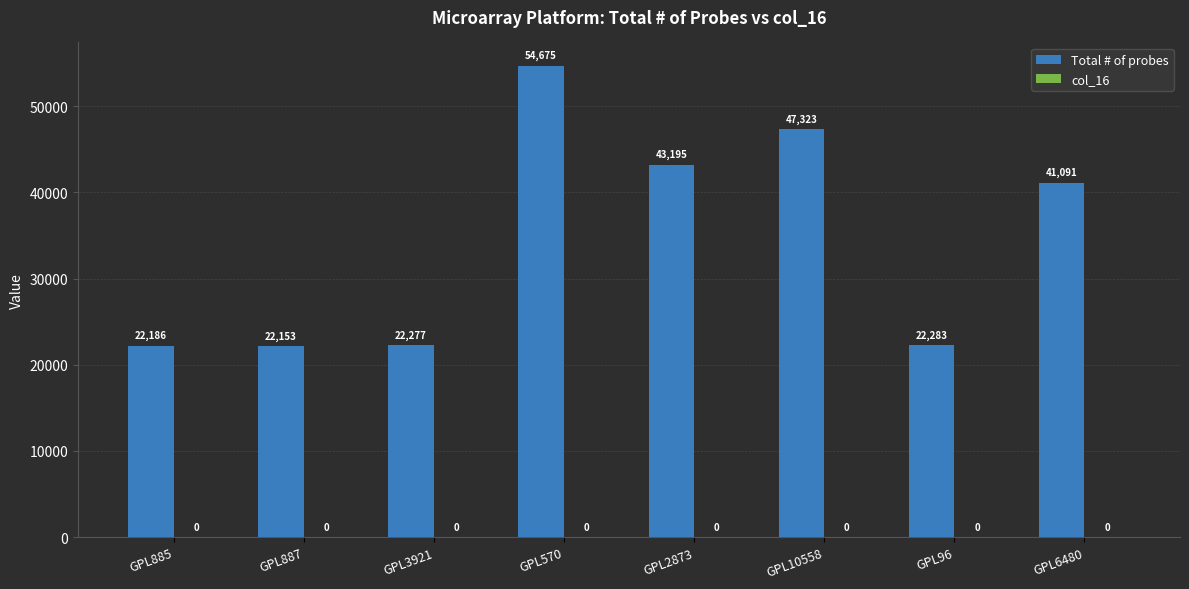

Count the number of categories in the chart.

8